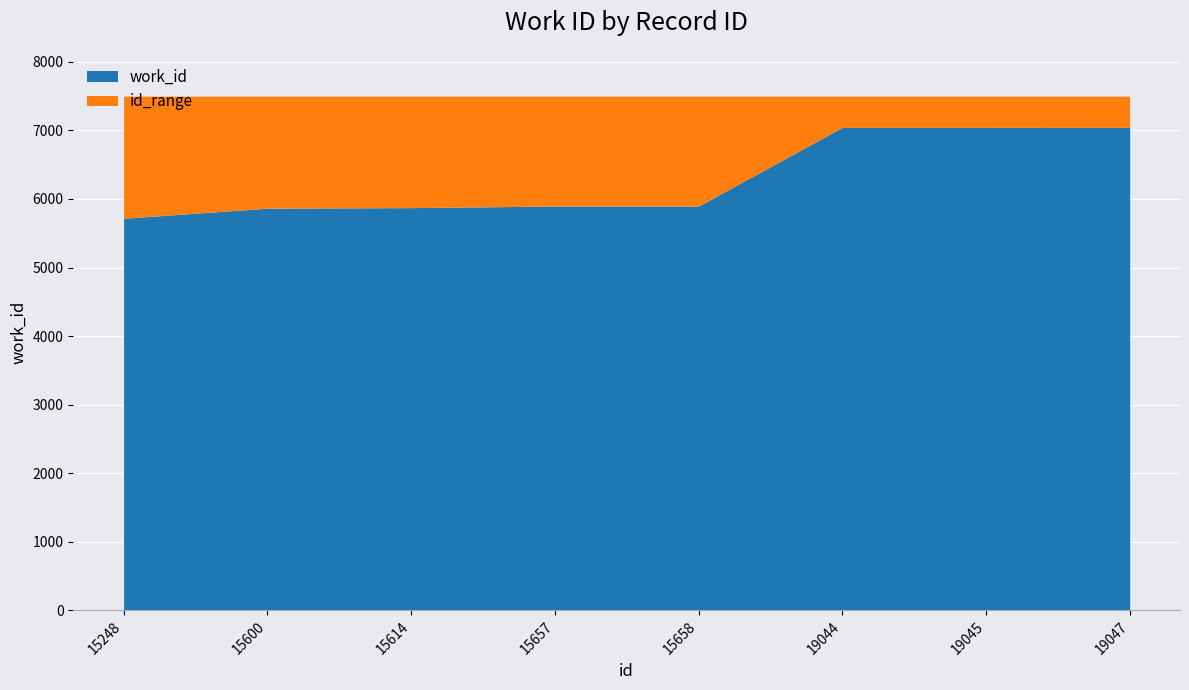

What is the sum of the values at 19047 and 15657?

12942